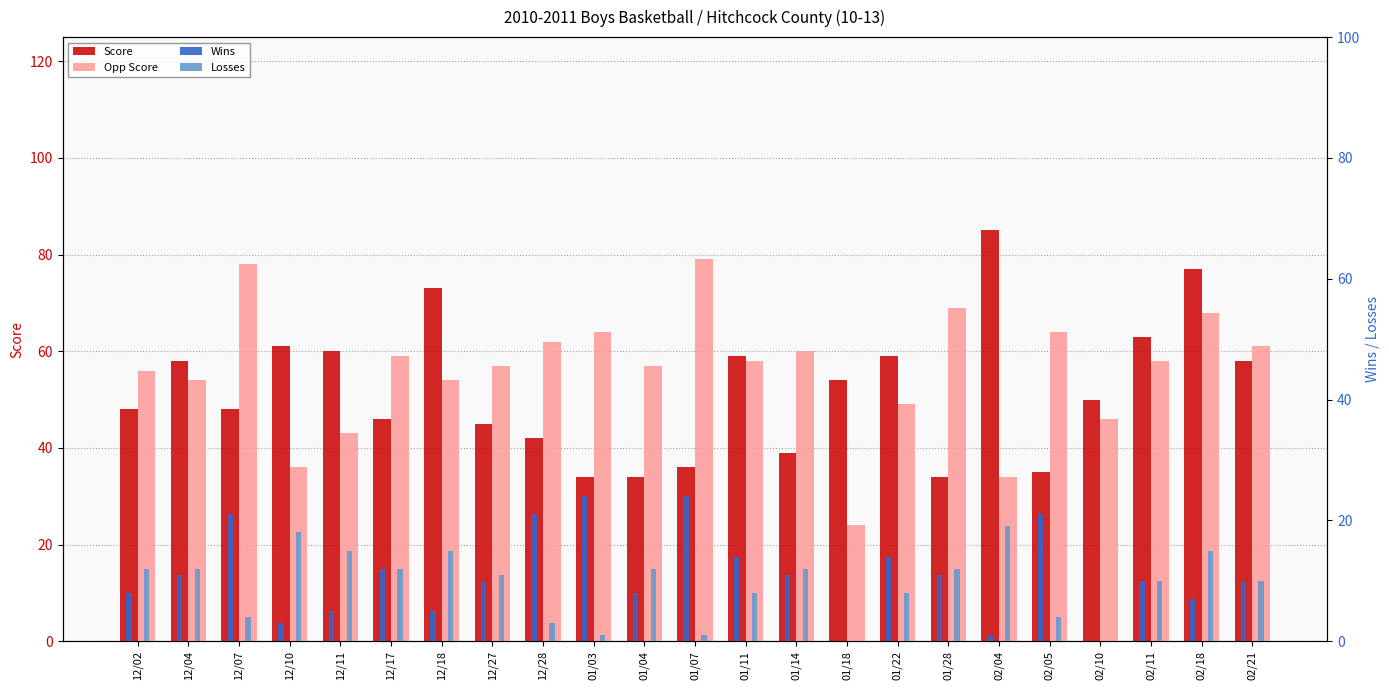

At which category does the chart reach its minimum across all series?

01/18